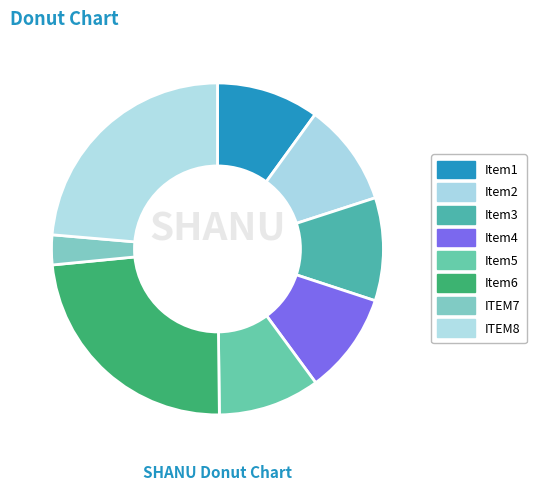

How many slices are in this pie chart?

8